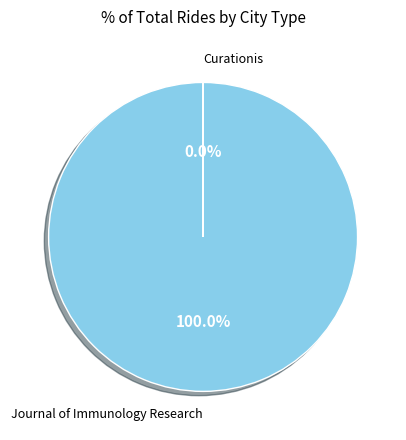

Which category has the biggest portion of the pie?

Journal of Immunology Research